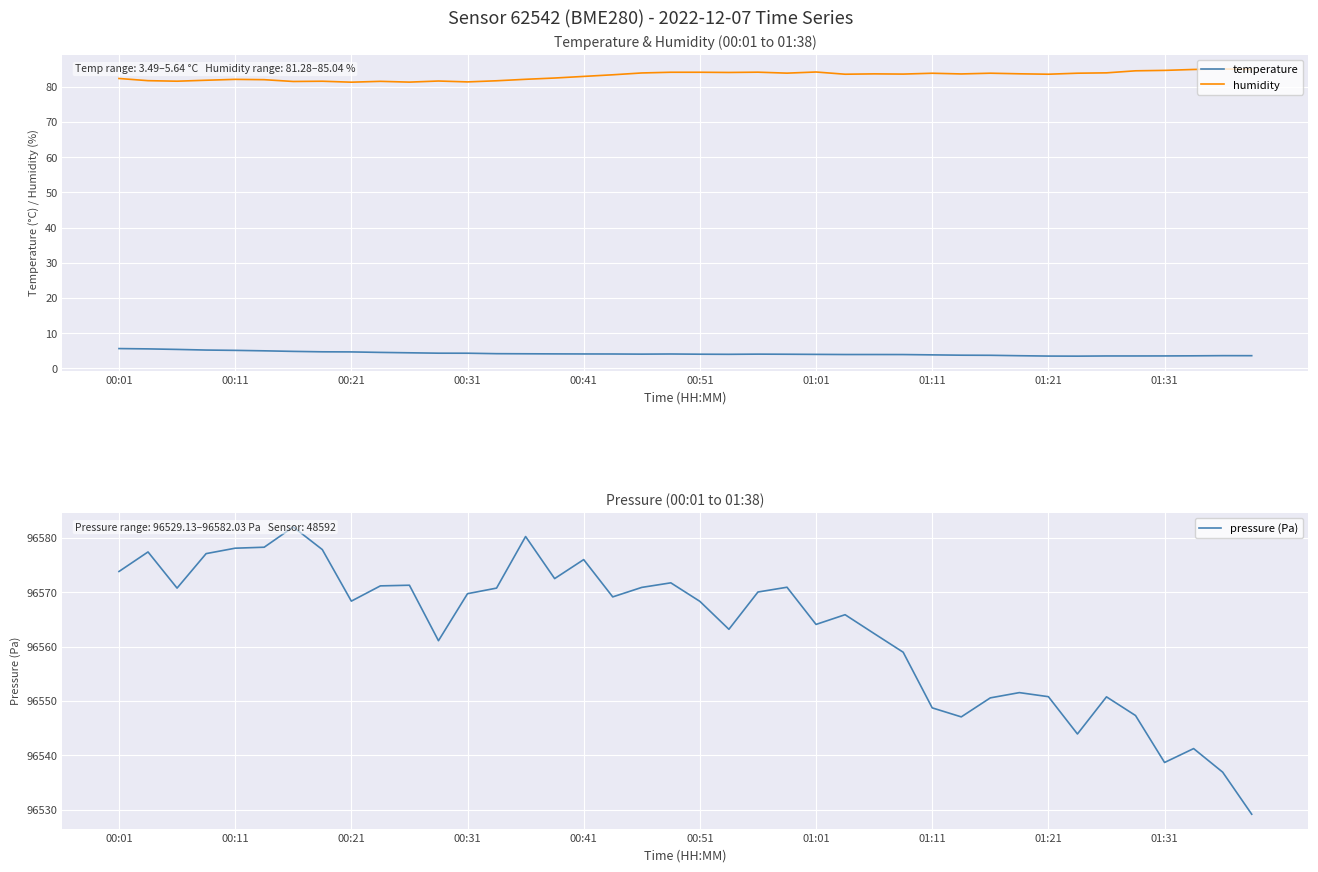

Which series has the widest spread of values?

pressure (Pa)